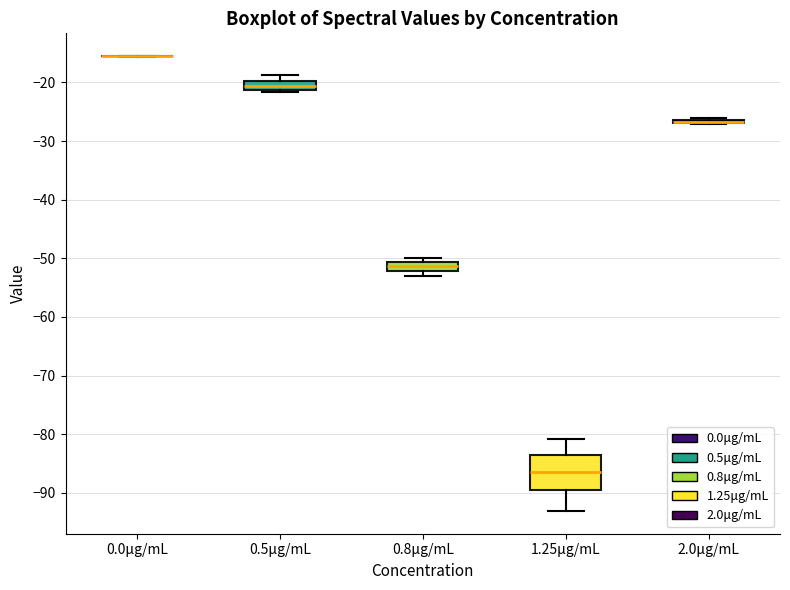

Which box is the tallest, from its lower edge to its upper edge?

1.25μg/mL